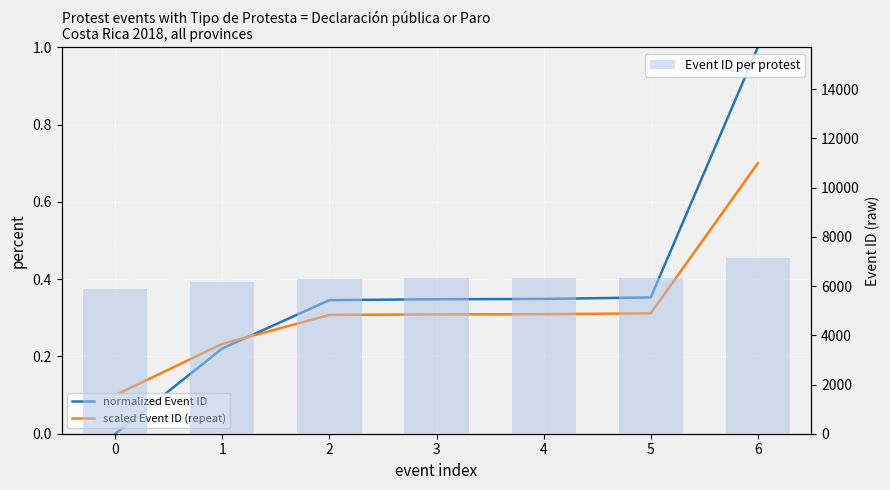

At which label is Event ID (raw) closest to 6502?

5